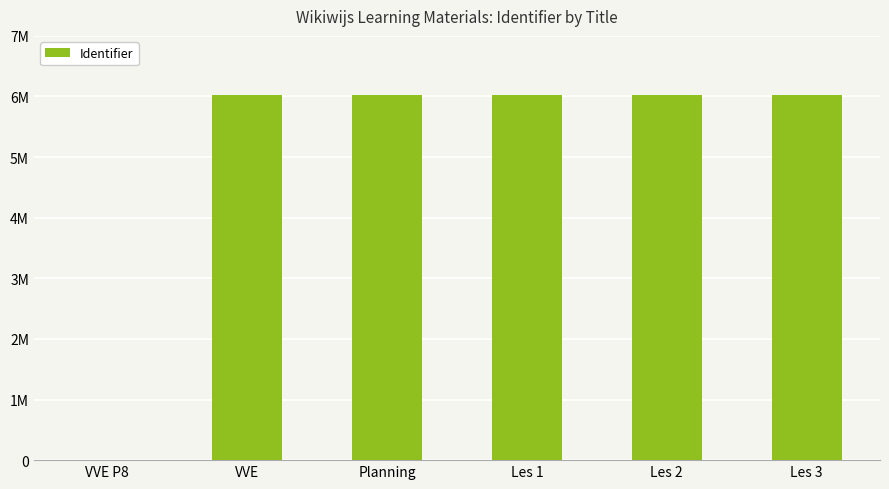

List the labels in order of value, smallest first.

VVE P8, VVE, Planning, Les 1, Les 2, Les 3